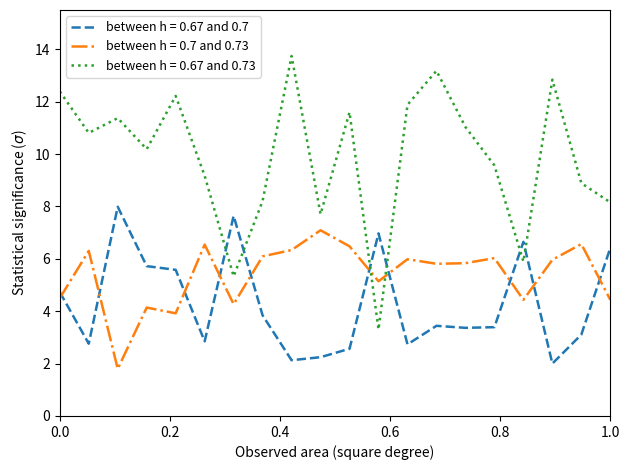

How many series are shown in this chart?

3